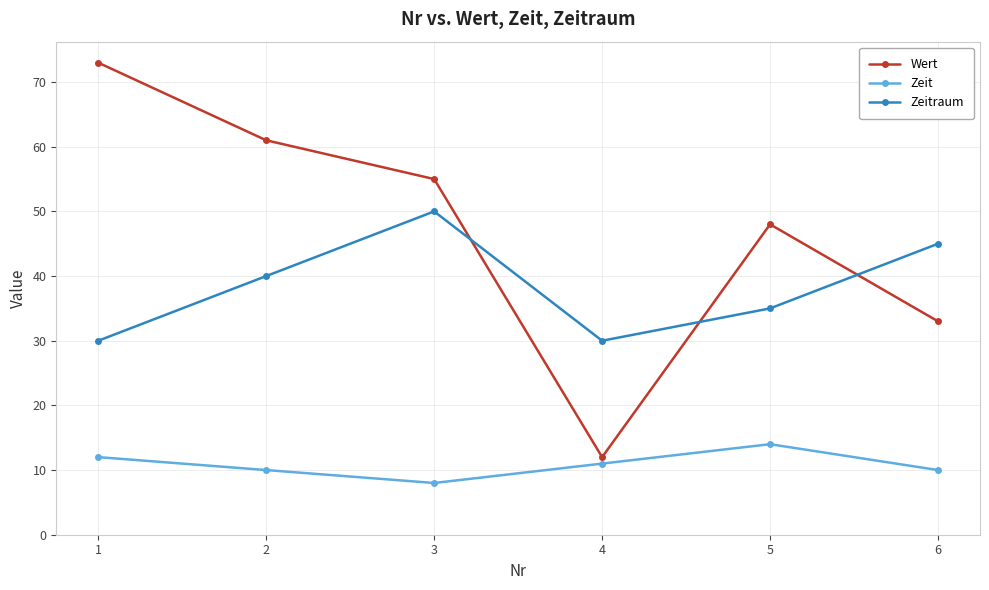

Is it true that Zeit equals 16 at 6?

False